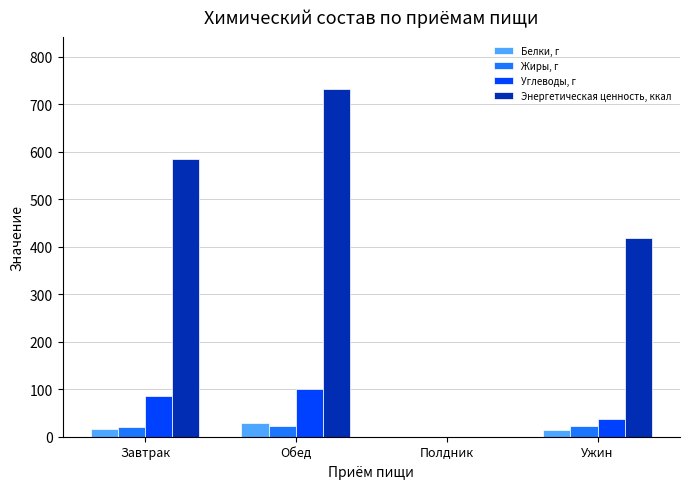

The value of Энергетическая ценность, ккал at Завтрак is 584.1. True or false?

True